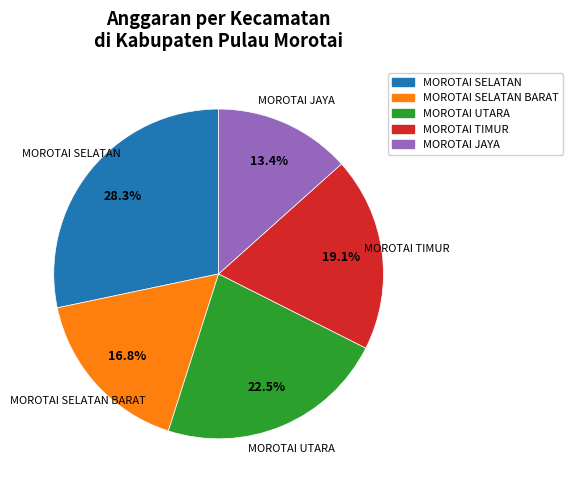

Does any single category account for the majority?

No